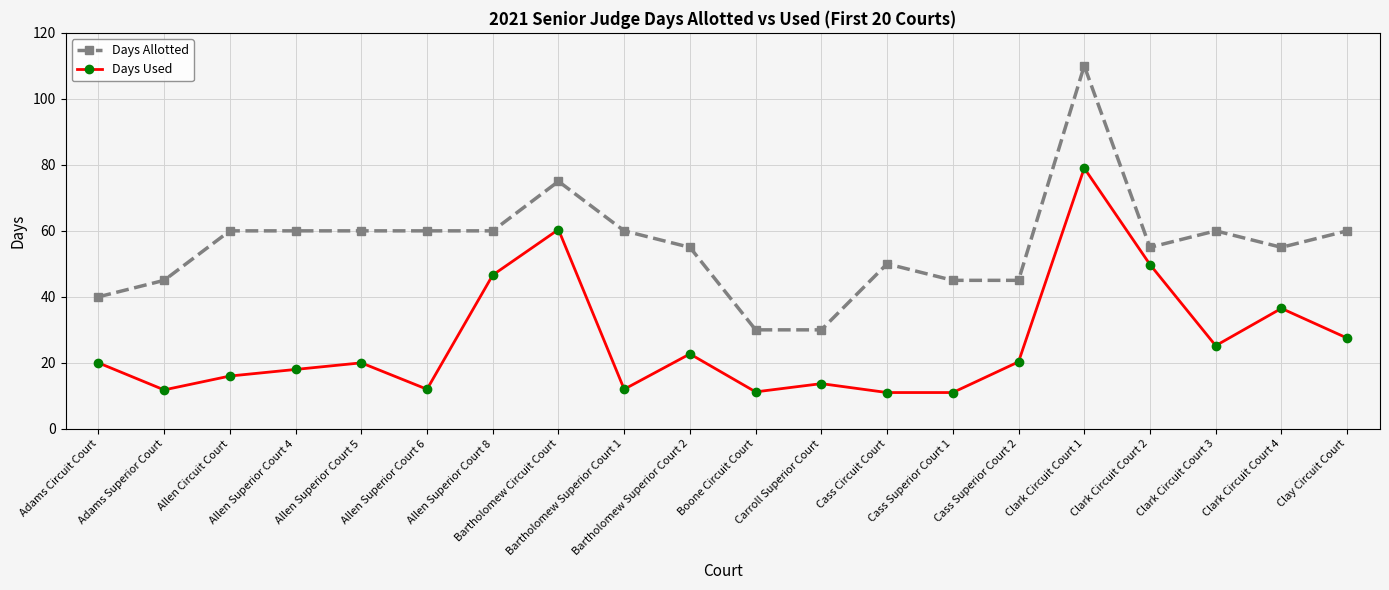

What is the sum of all Days Allotted values?

1115.0